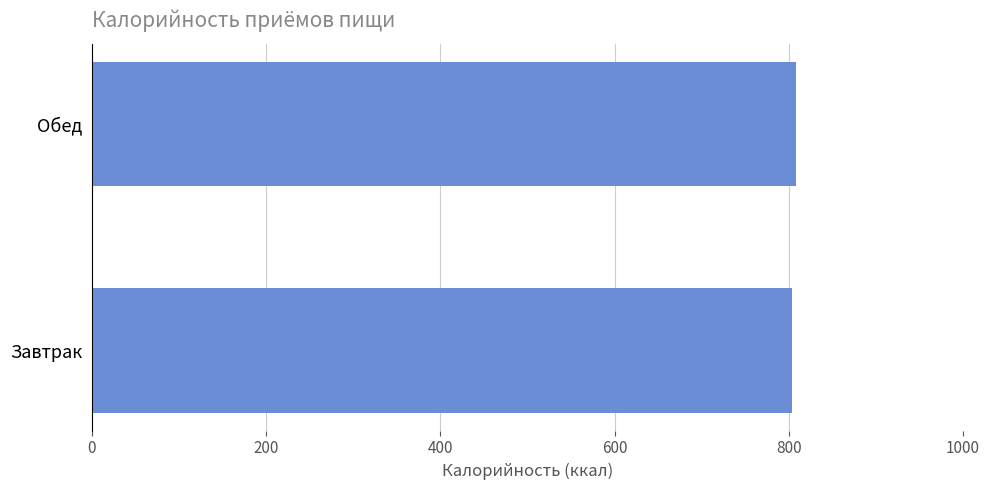

What is the difference between the maximum and minimum values?

4.4